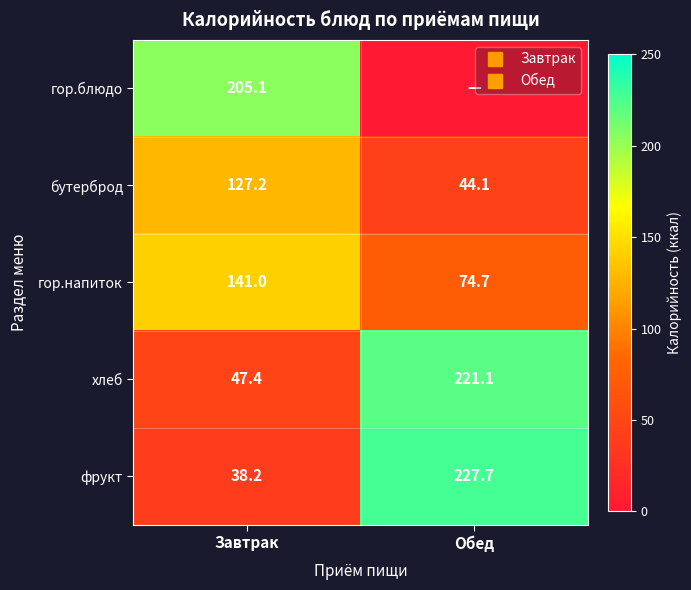

How many data points in фрукт are above 227?

1